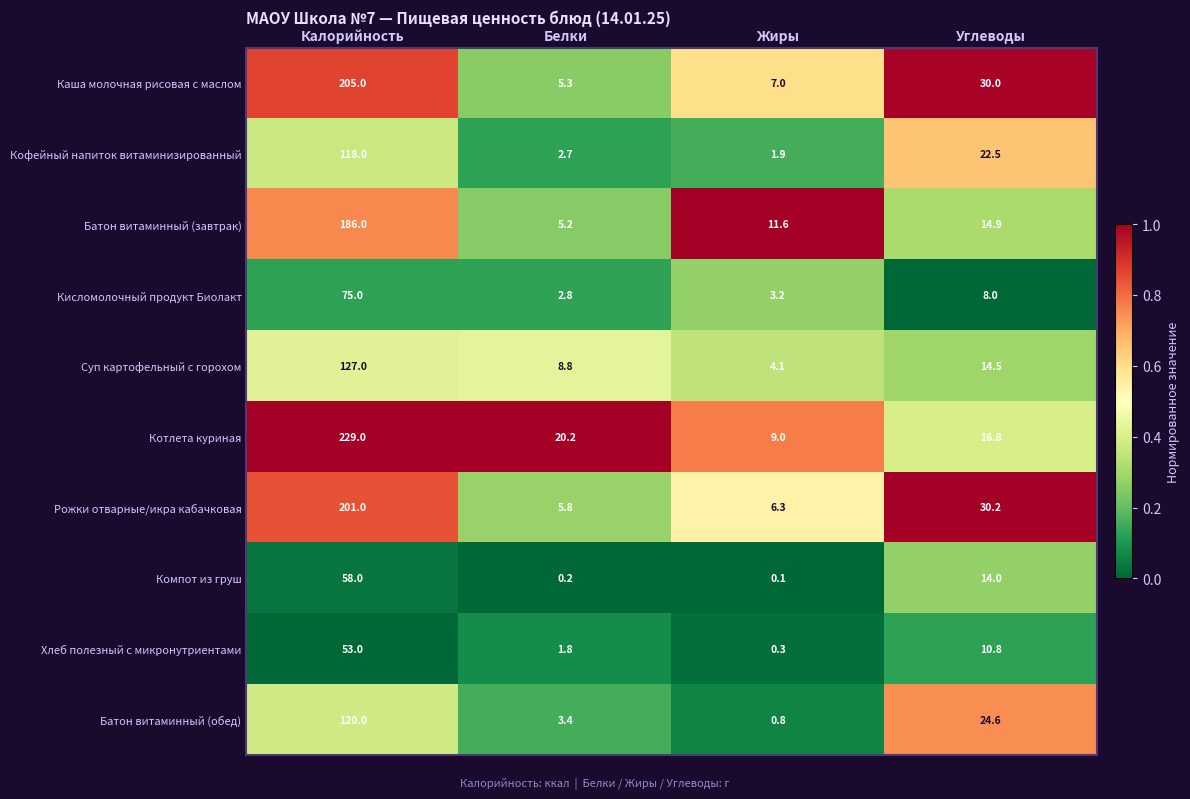

Count the number of data series in this chart.

10